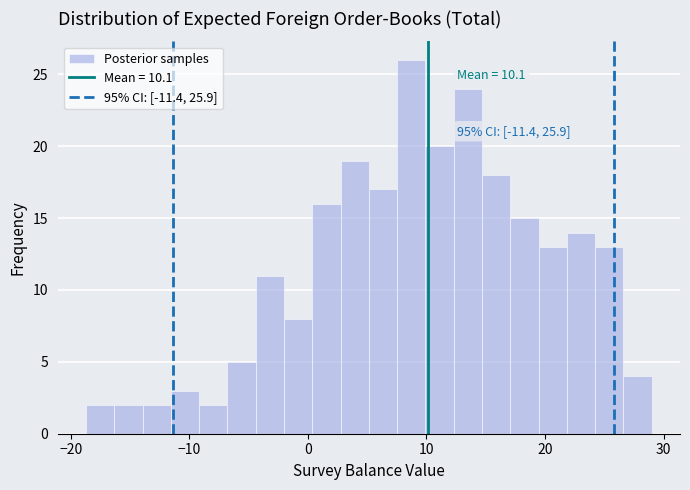

Around what value on the x-axis is the tallest bar? Give the approximate position of its centre, as read against the axis.

9